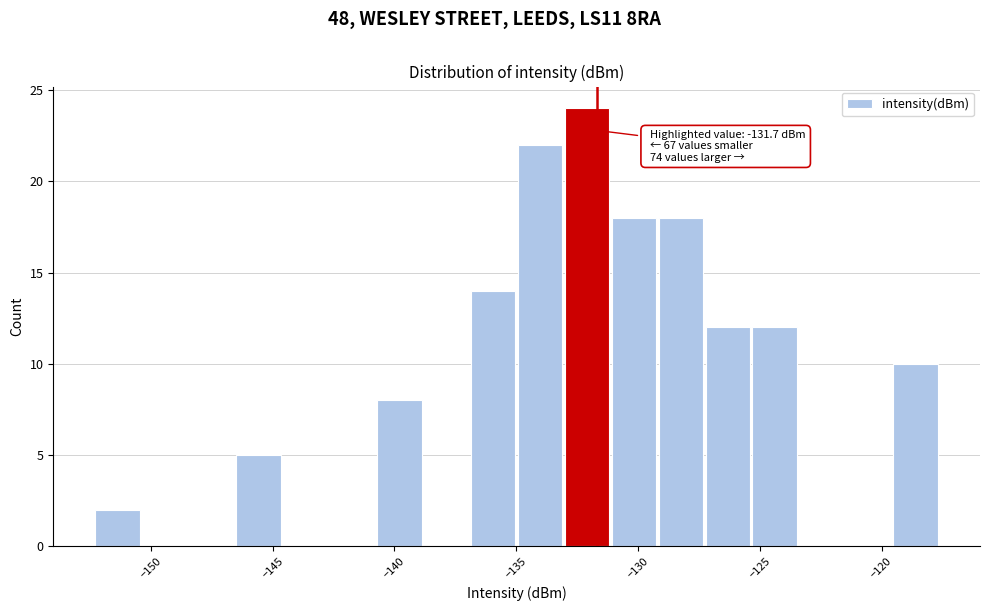

Read against the x-axis, roughly where is the centre of the tallest bar?

-132.0